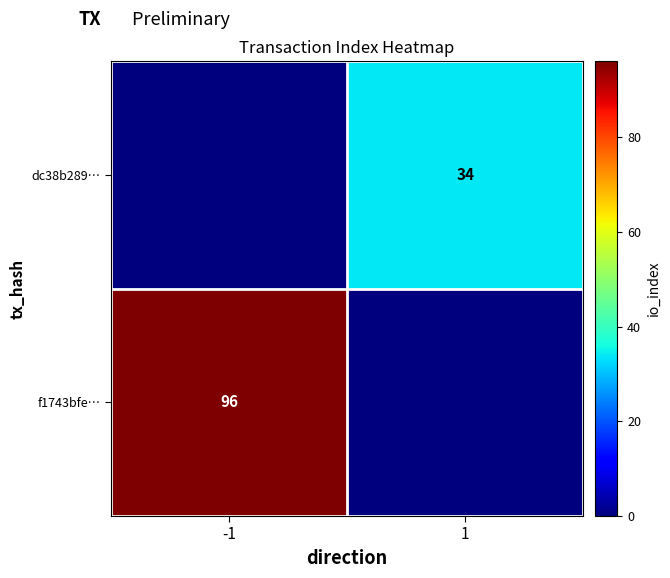

Between 1 and -1, which is larger?

-1